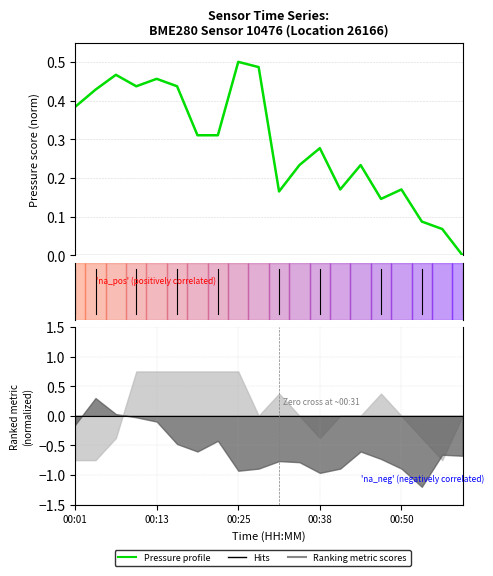

What position from the left is 00:38?

4